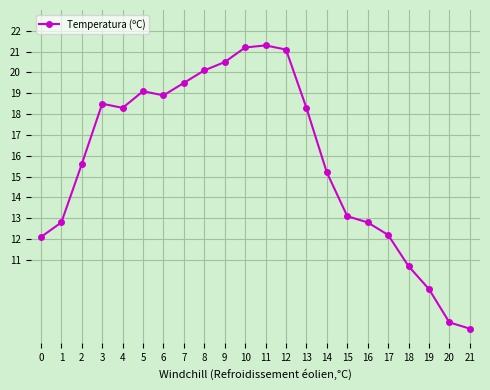

What is the greatest value displayed?

21.3